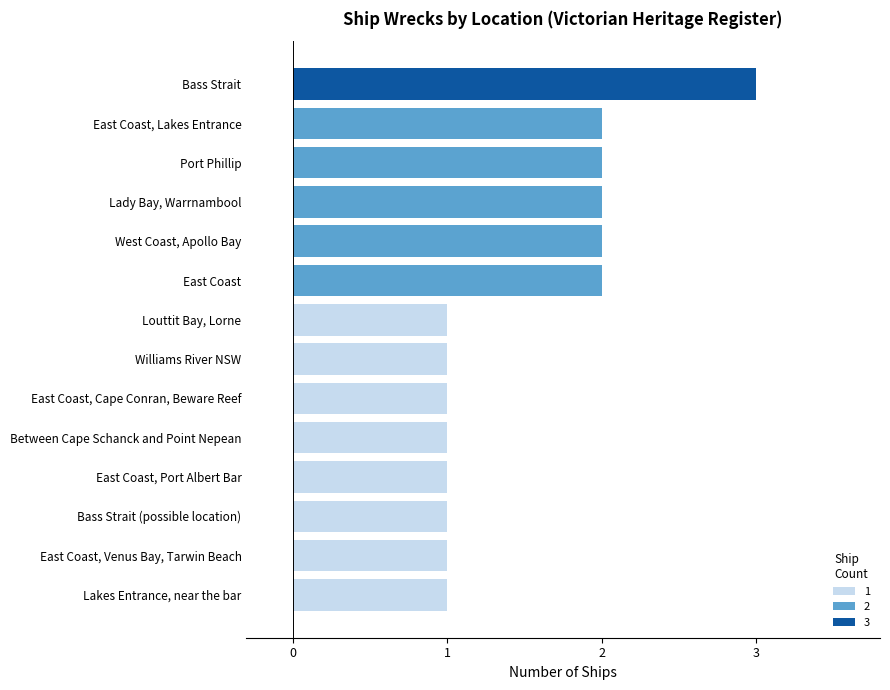

How many series are shown in this chart?

1